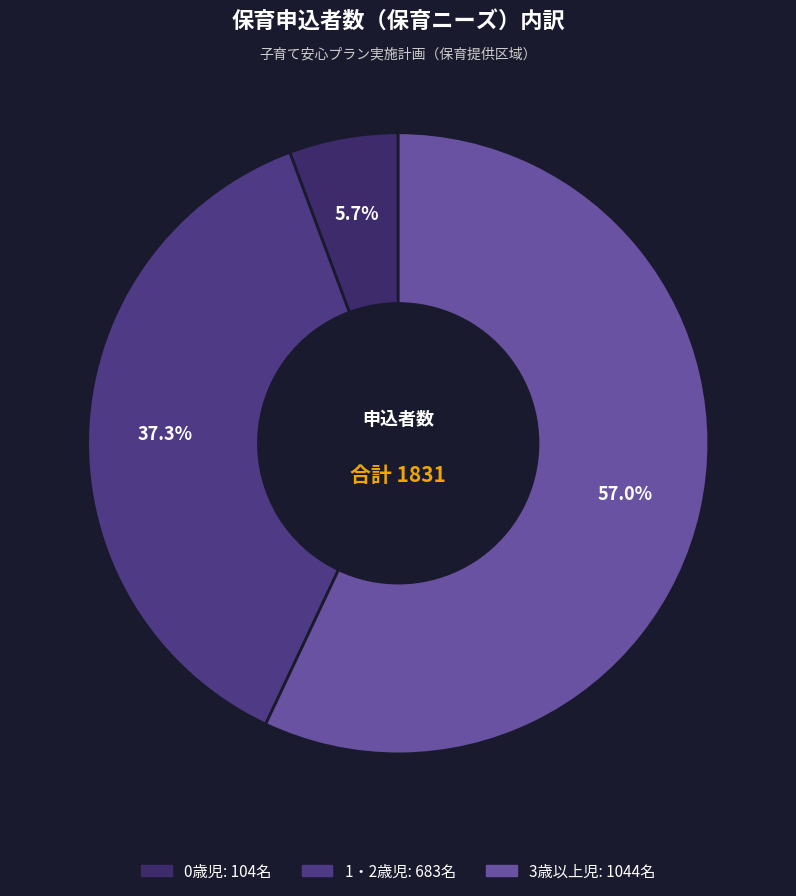

To the nearest percent, what is the combined percentage of 1・2歳児 and 0歳児?

43%